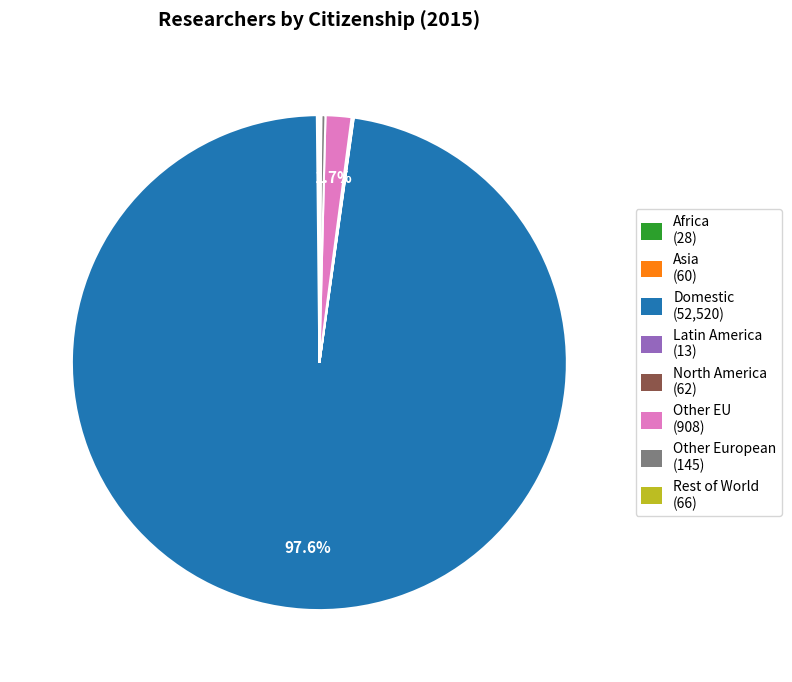

To the nearest percent, what is the difference between the largest and smallest slice percentages?

98%